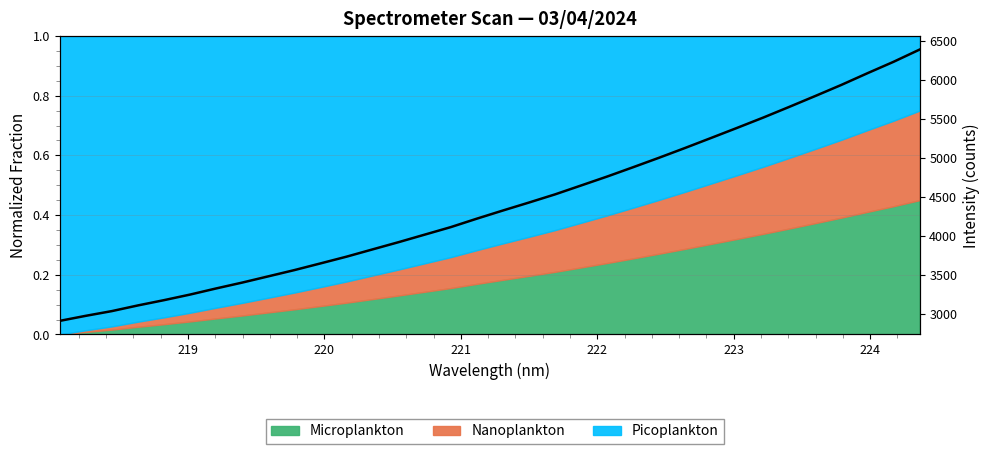

How many values are below 4328?

17